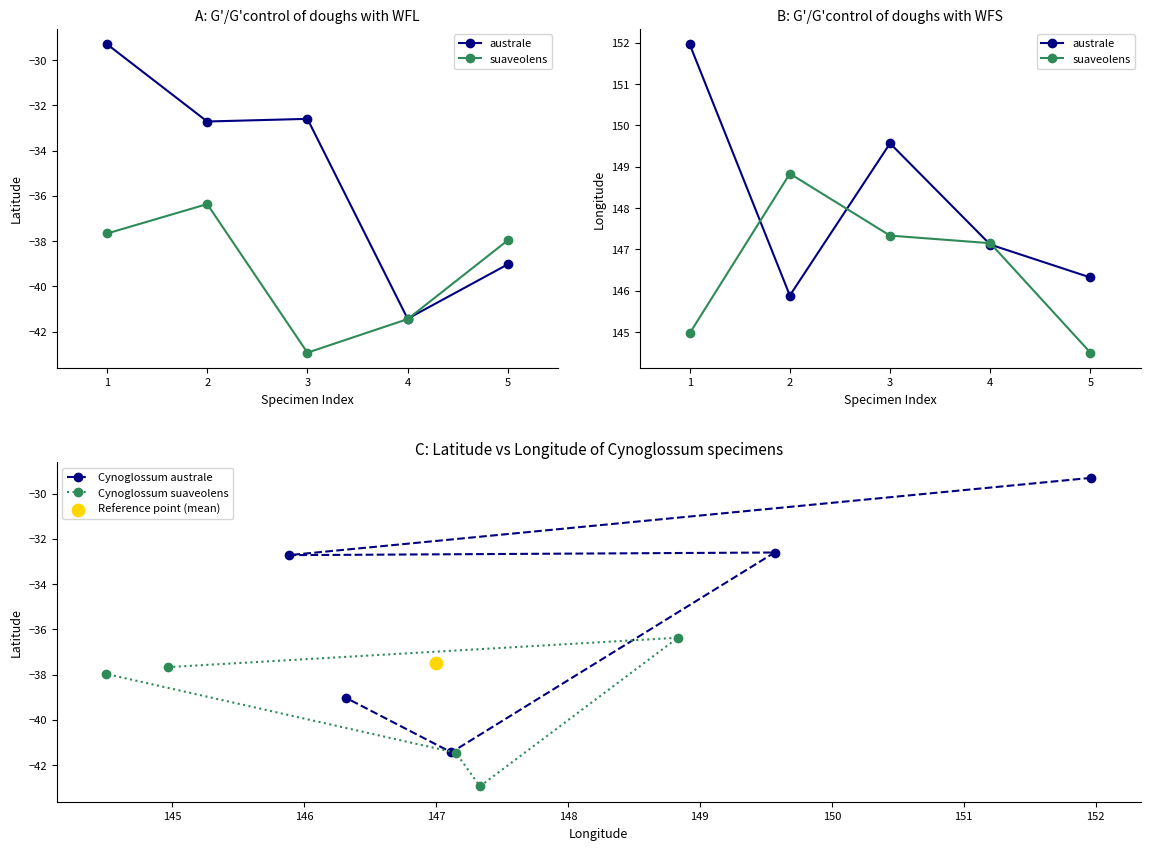

Which series has the largest total across all categories?

australe